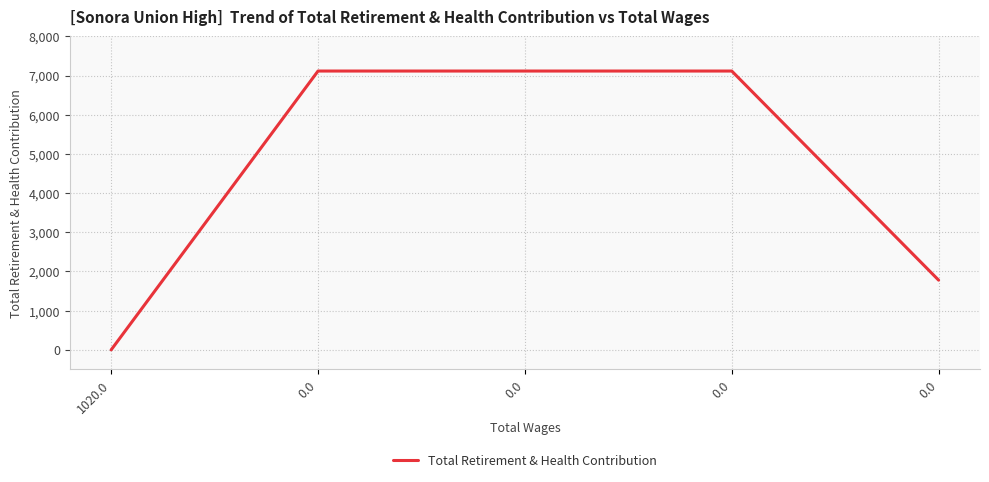

What is the change in value from 1020.0 to 0.0?

+1779